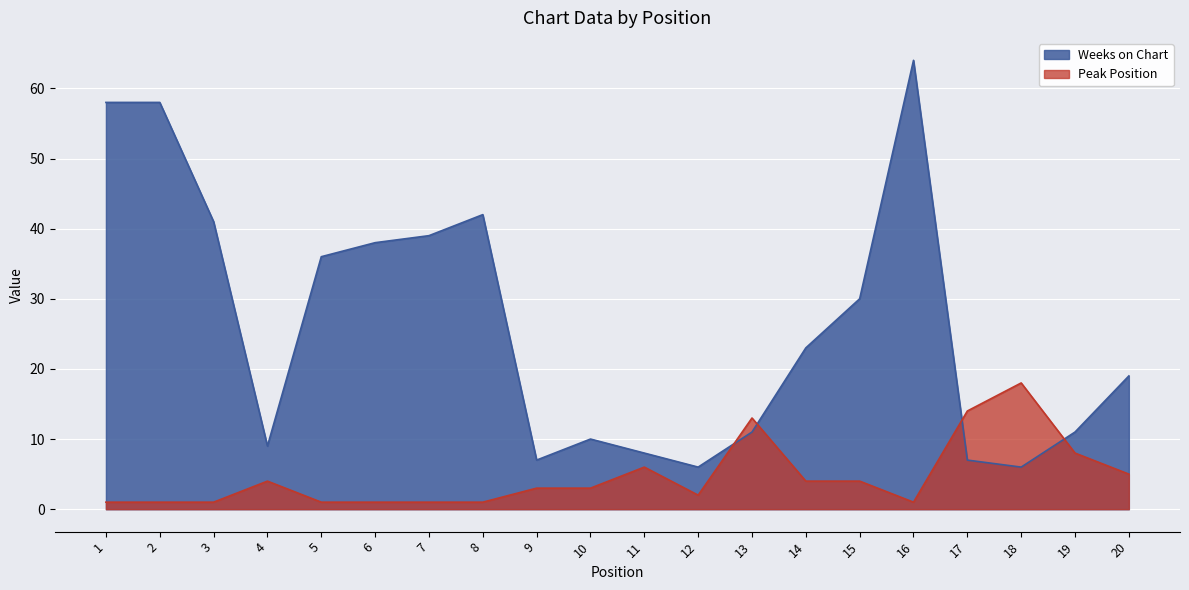

At which category is the sum across all series the highest?

16